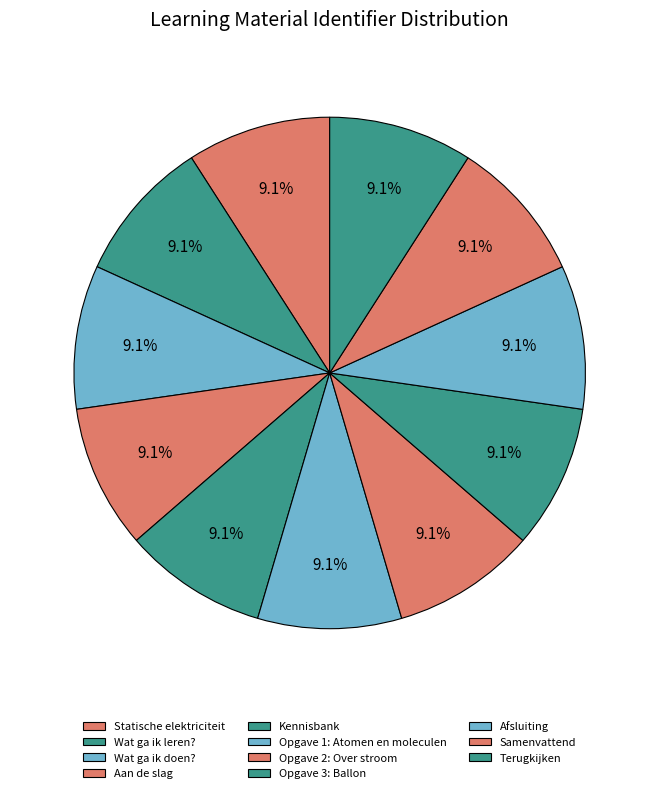

True or false: Opgave 1: Atomen en moleculen accounts for 20% of the total.

False